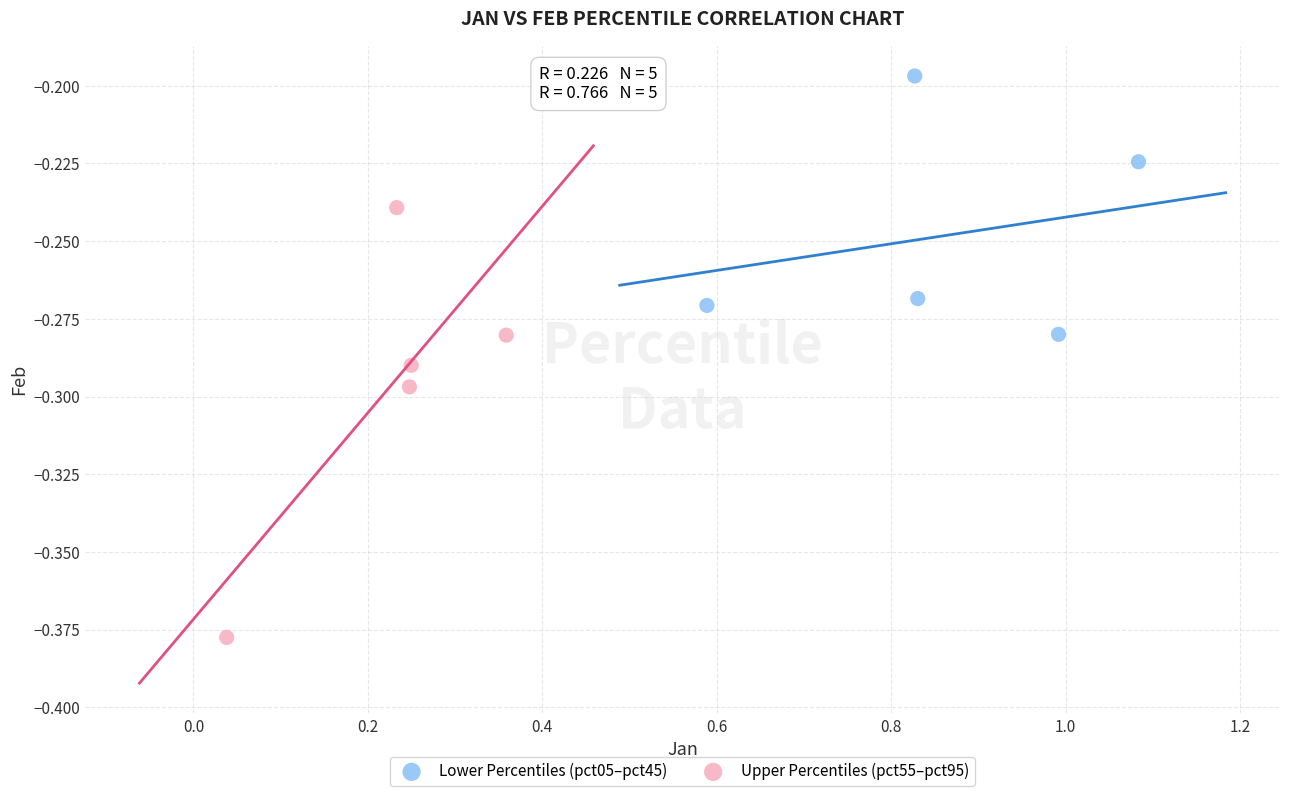

Which series reaches the maximum Y coordinate?

Lower Percentiles (pct05–pct45)